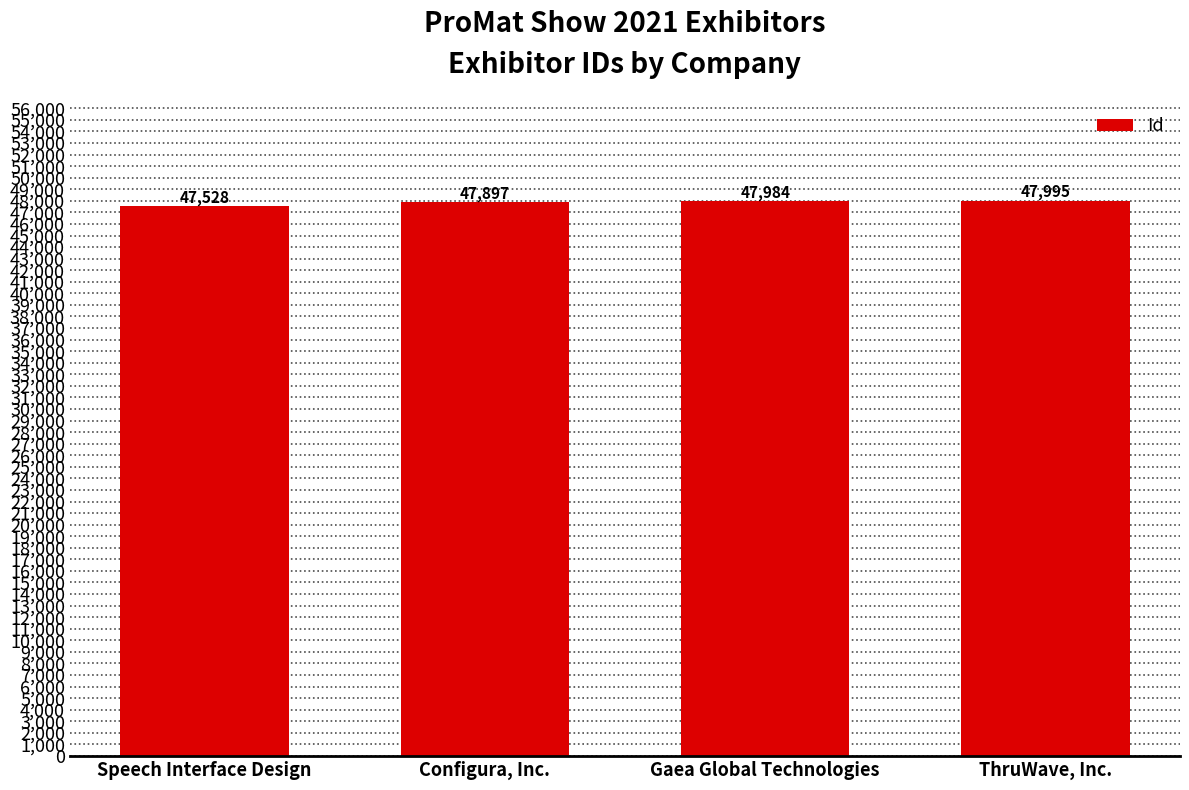

What is the difference between the values at Configura, Inc. and Gaea Global Technologies?

87